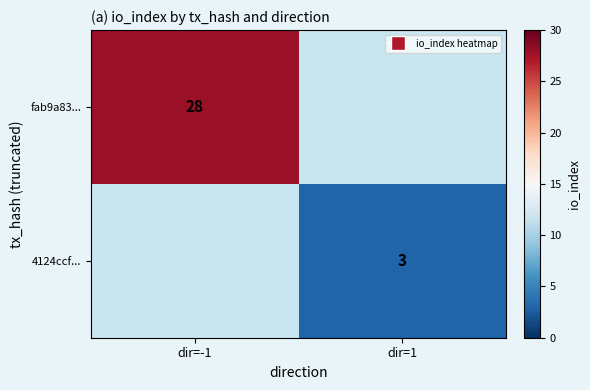

Is it true that 4124ccf... equals 3 at dir=1?

True